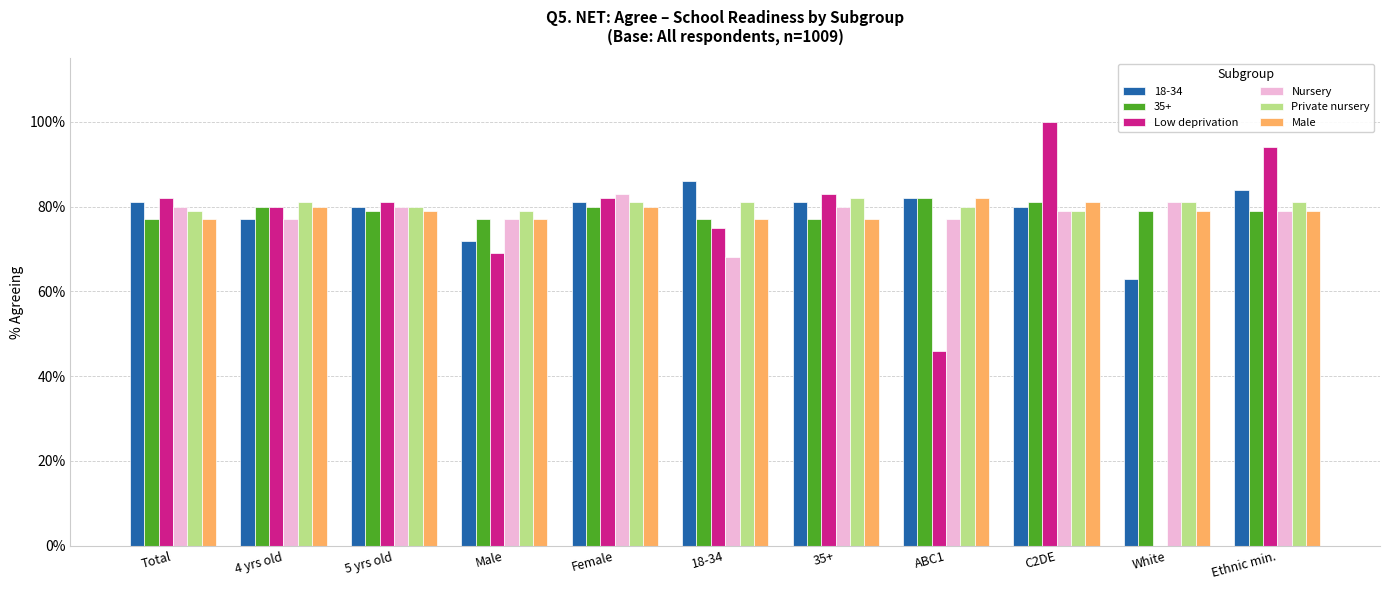

Are the bars grouped side by side (vs. stacked)?

Yes